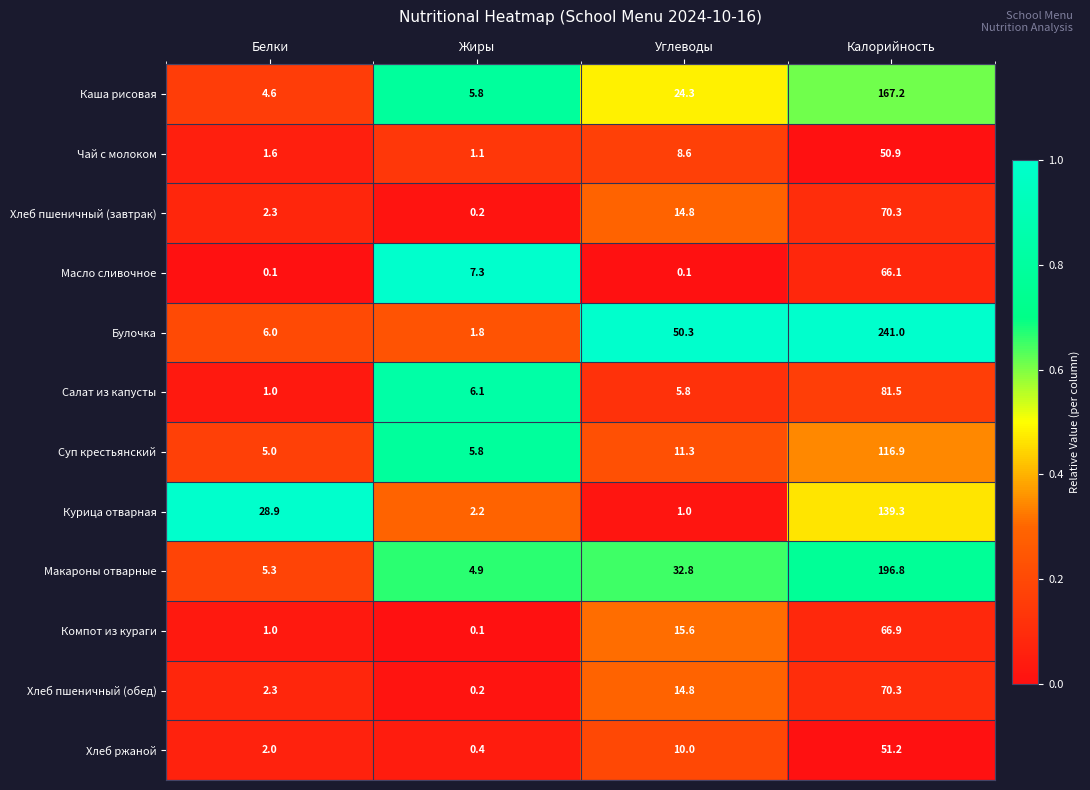

The value of Масло сливочное at Белки is 0.1. True or false?

True